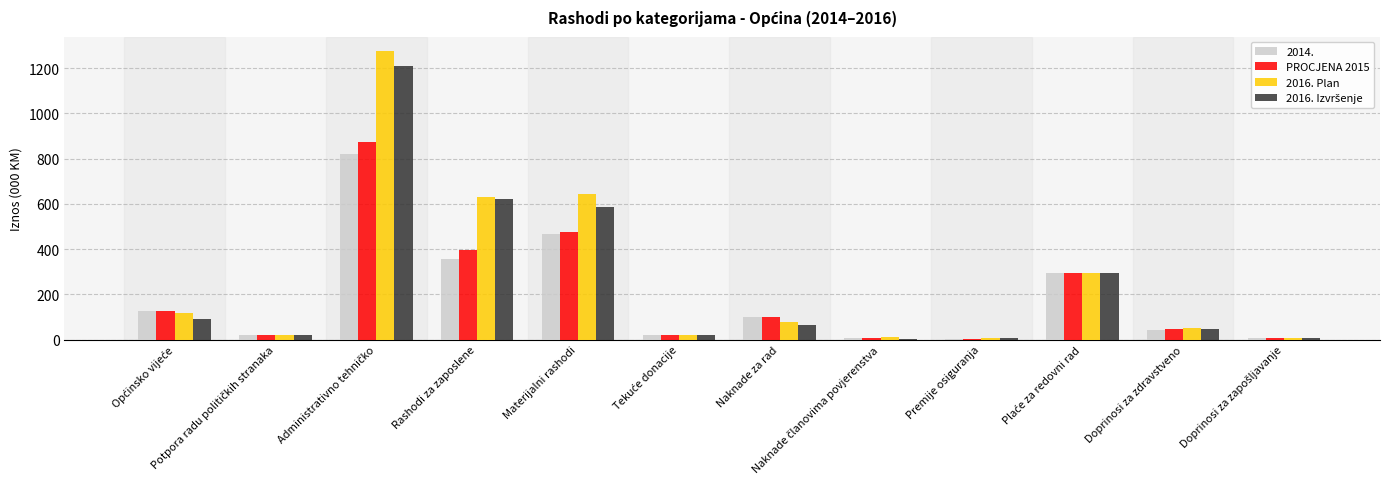

The 2016. Plan series shows 49.5 at Doprinosi za zdravstveno. True or false?

True